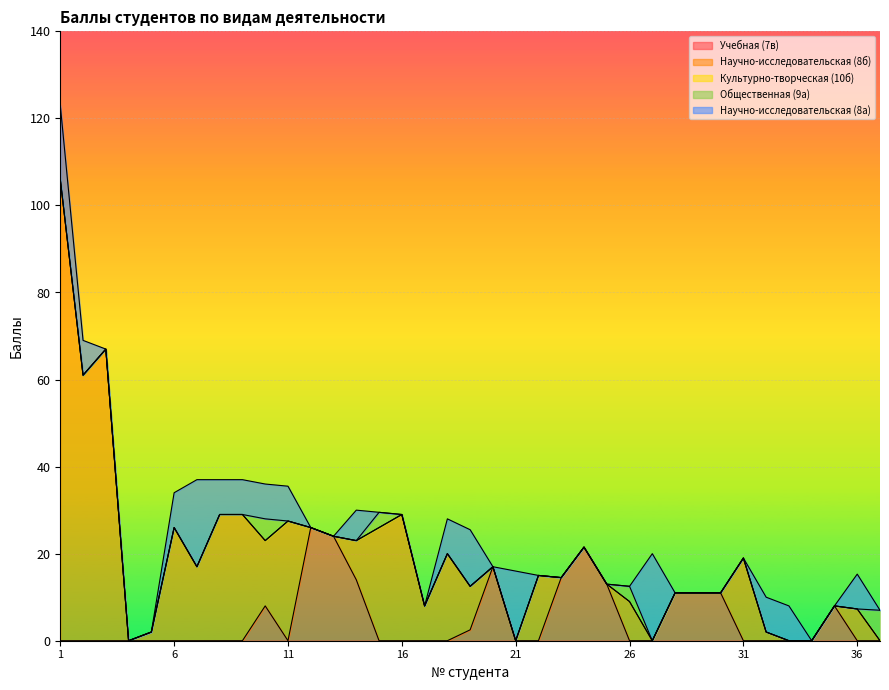

True or false: Учебная (7в) and Научно-исследовательская (8б) intersect in this chart.

True